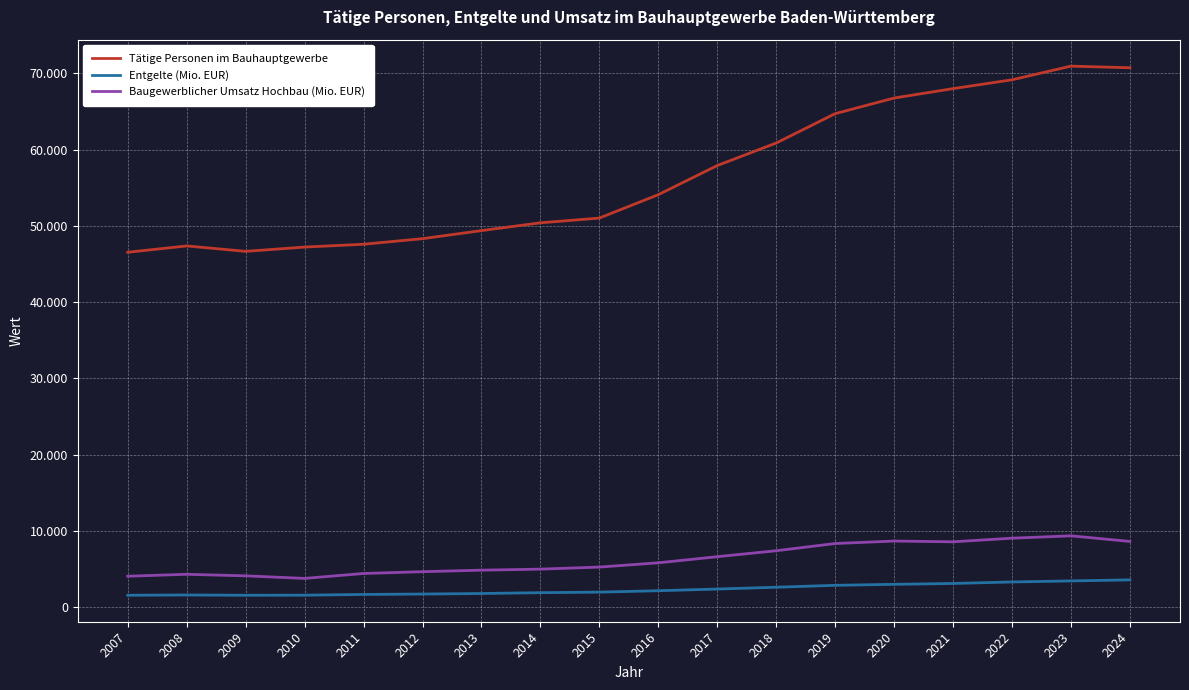

In Baugewerblicher Umsatz Hochbau (Mio. EUR), how many points are higher than both neighbors (excluding endpoints)?

3